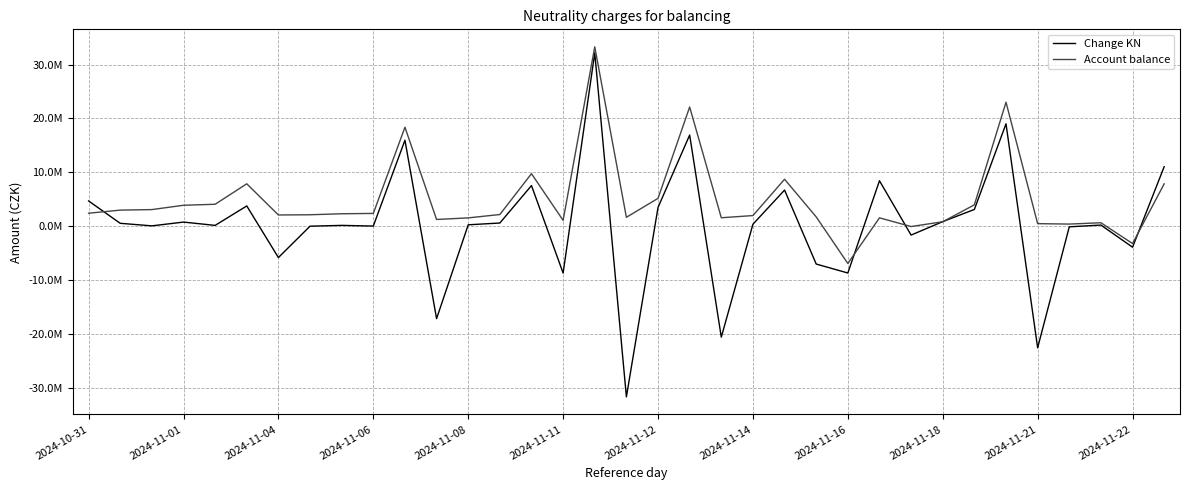

After their last crossing, which series has the higher values: Change KN or Account balance?

Change KN